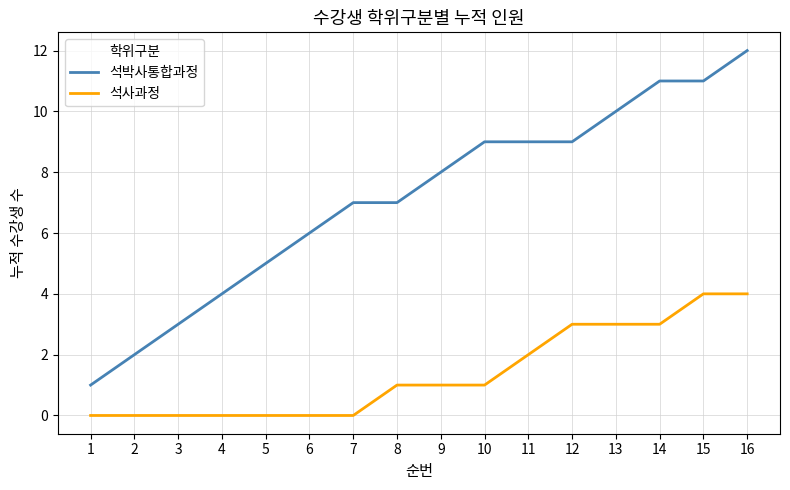

True or false: 석박사통합과정 and 석사과정 intersect in this chart.

False